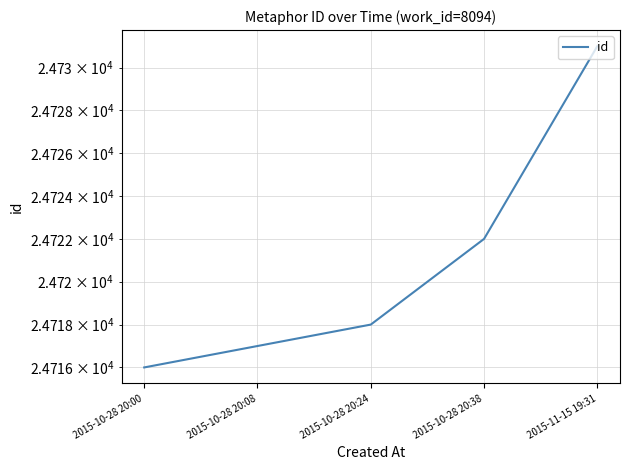

What is the ratio of the value at 2015-10-28 20:24 to the value at 2015-10-28 20:00?

1.0